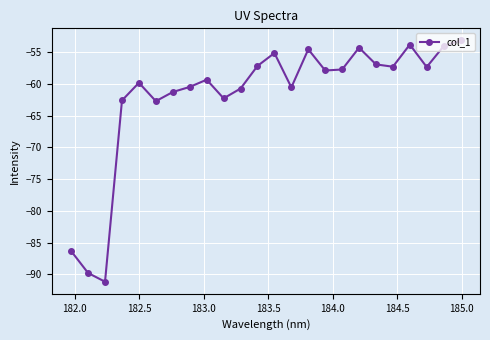

What is the sum of all values?

-1486.9